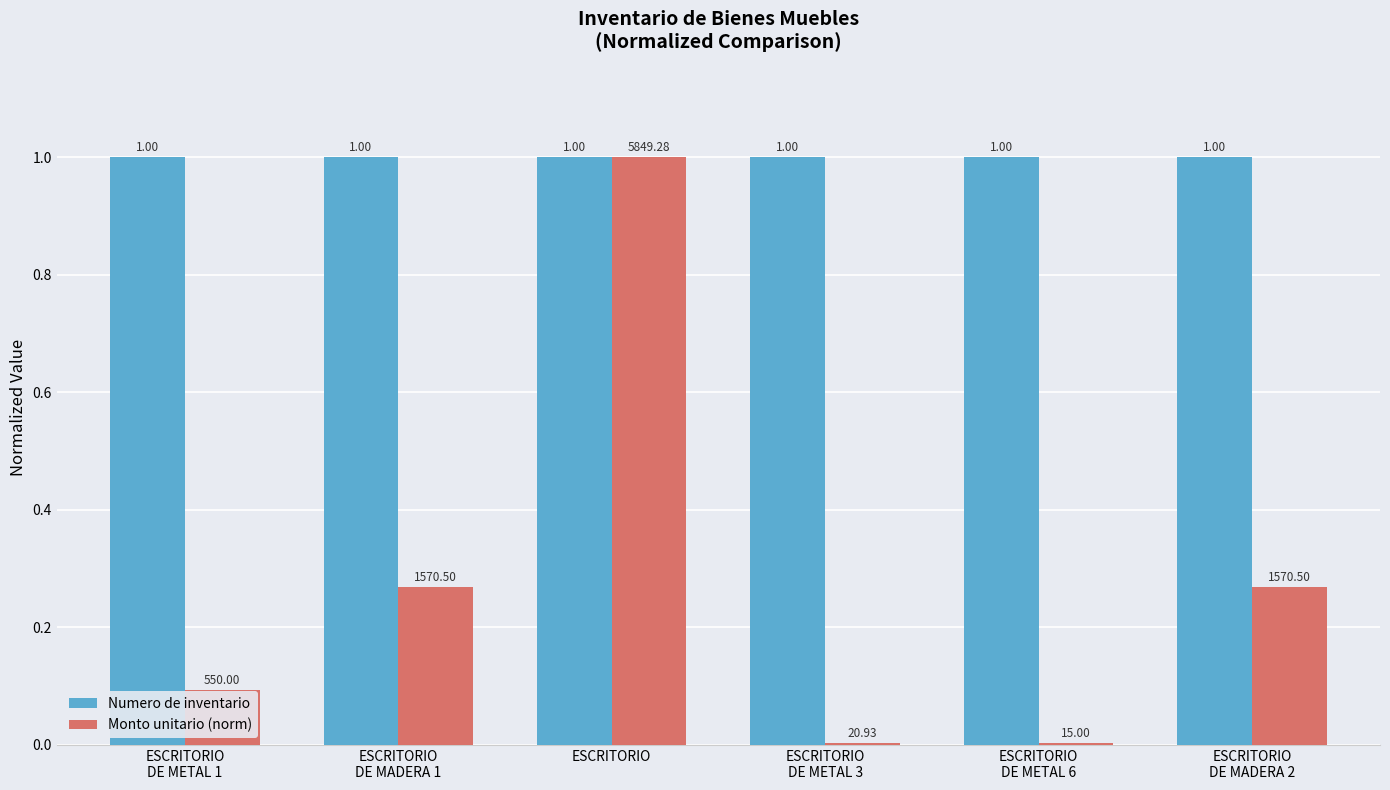

Which category has the highest value in the Monto unitario (norm) series?

ESCRITORIO